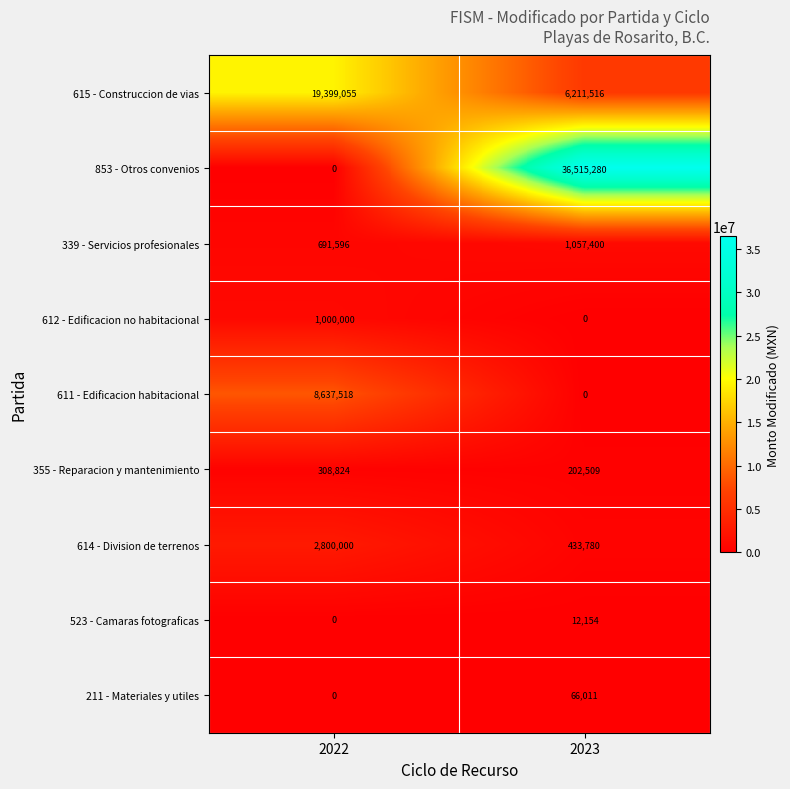

What is the spread (max minus min) of values at 2022?

19399055